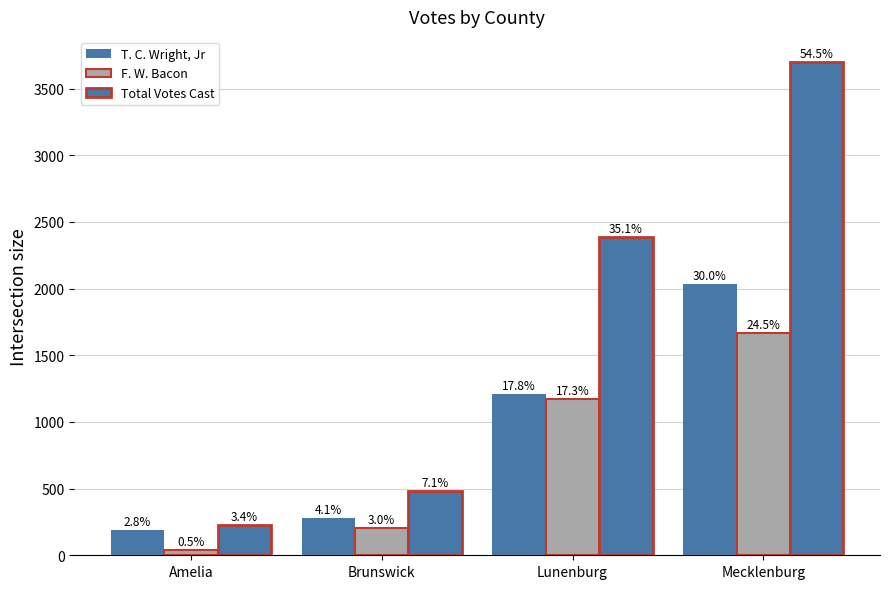

What is the lowest value of the F. W. Bacon series?

37